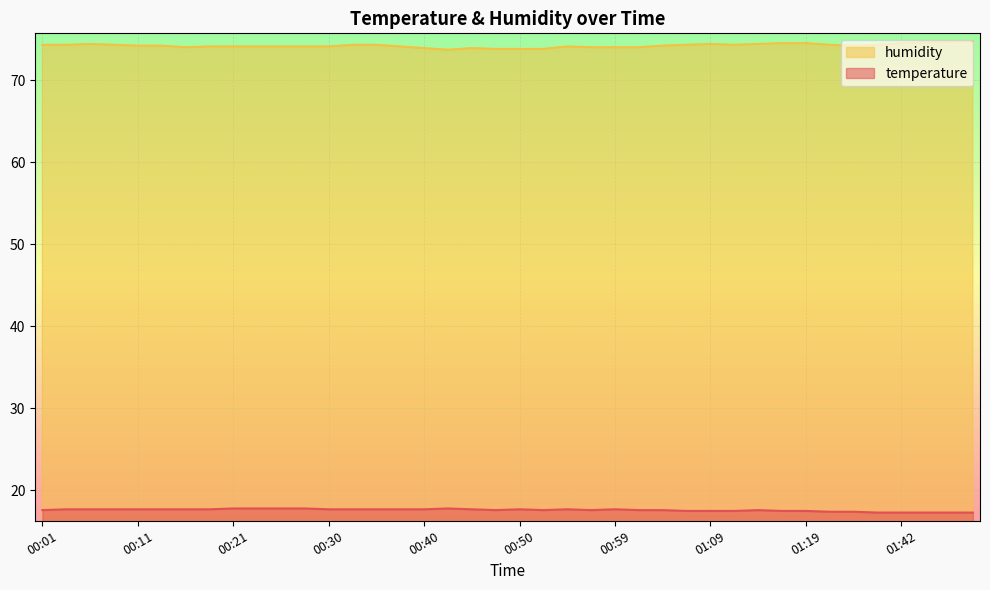

At which category does humidity reach its first local peak?

00:06